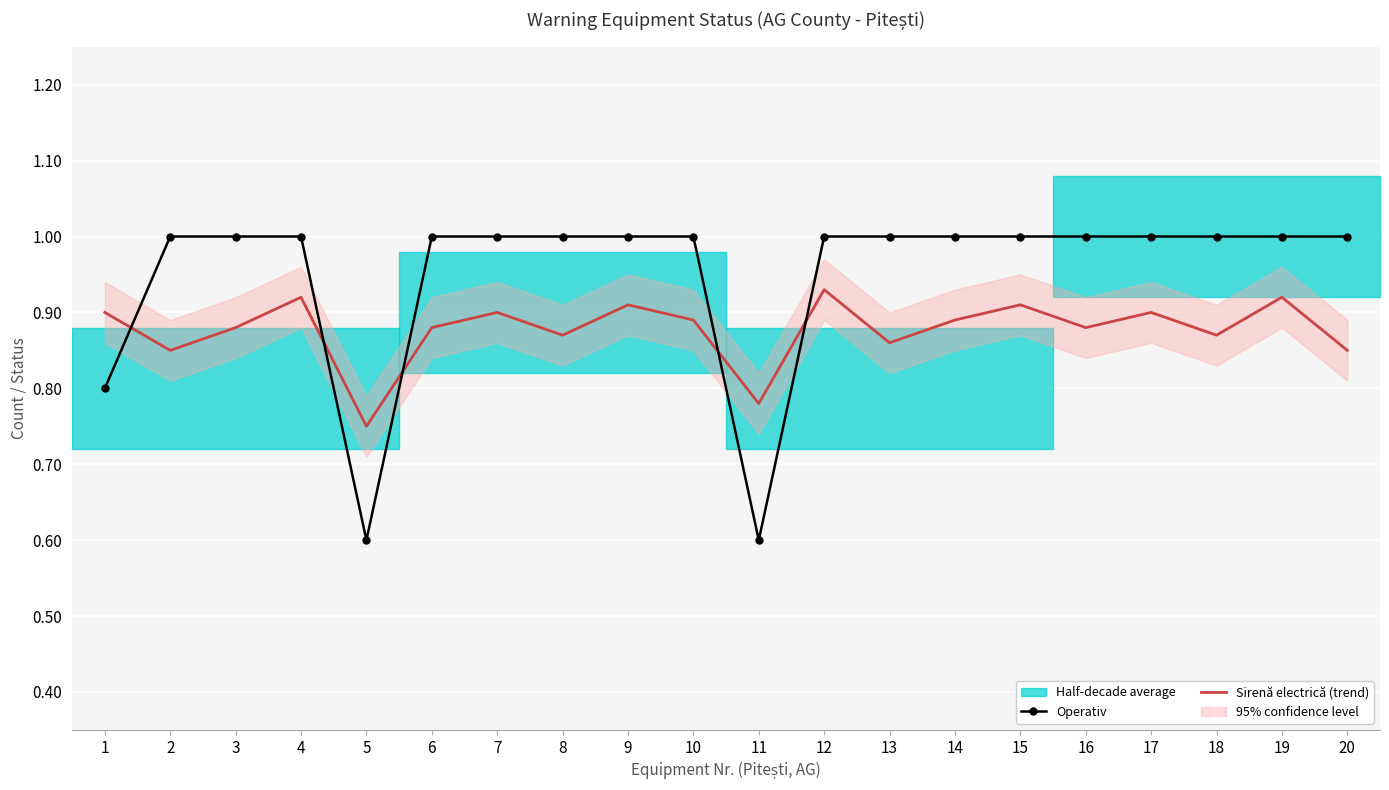

True or false: Operativ has a value of 0.6 at 11.

True